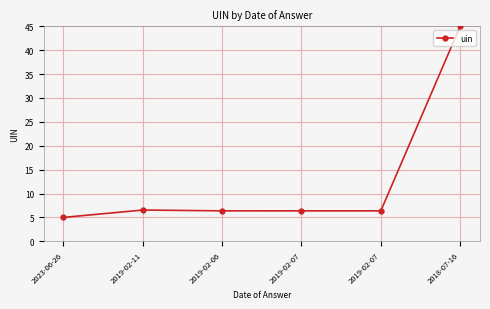

Rank the categories by value from highest to lowest.

2018-07-16, 2019-02-11, 2019-02-07, 2019-02-07, 2019-02-06, 2023-06-26